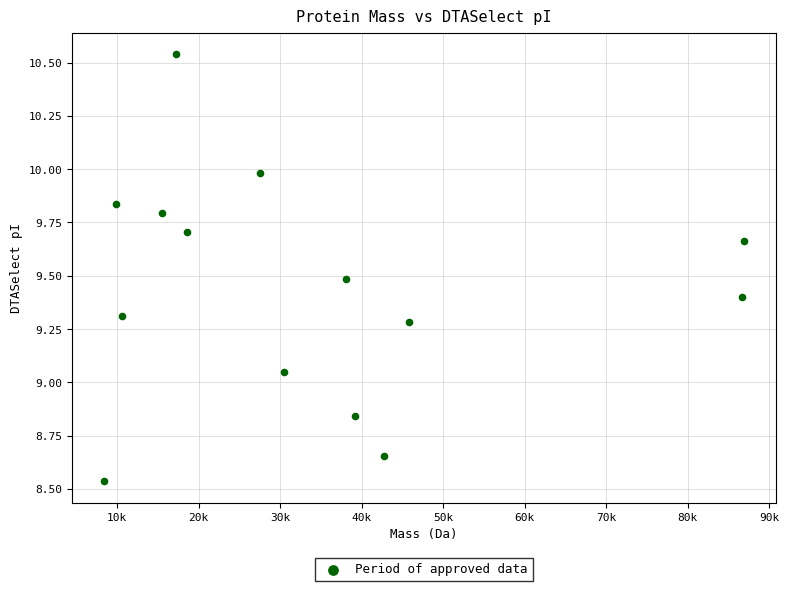

What is the range of X values (max minus min)?

78550.3